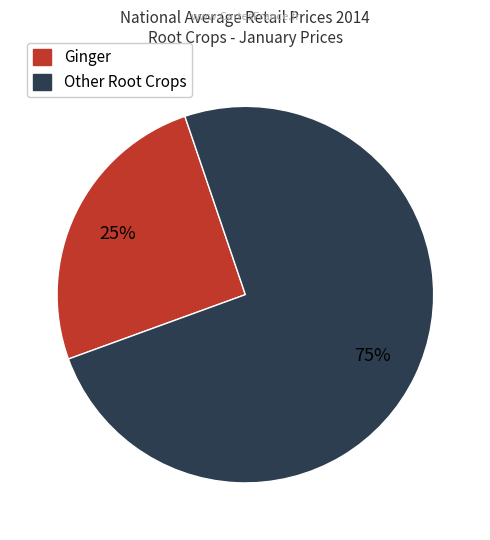

To the nearest percent, what is the average slice percentage?

50%